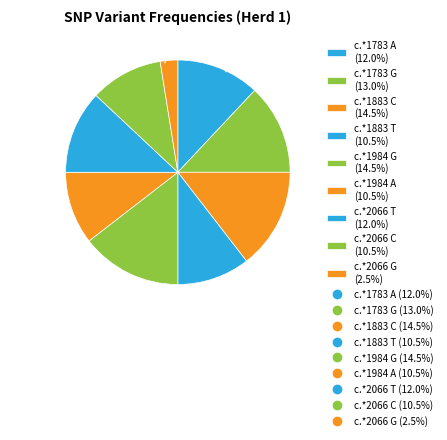

To the nearest percent, what is the average slice percentage?

11%